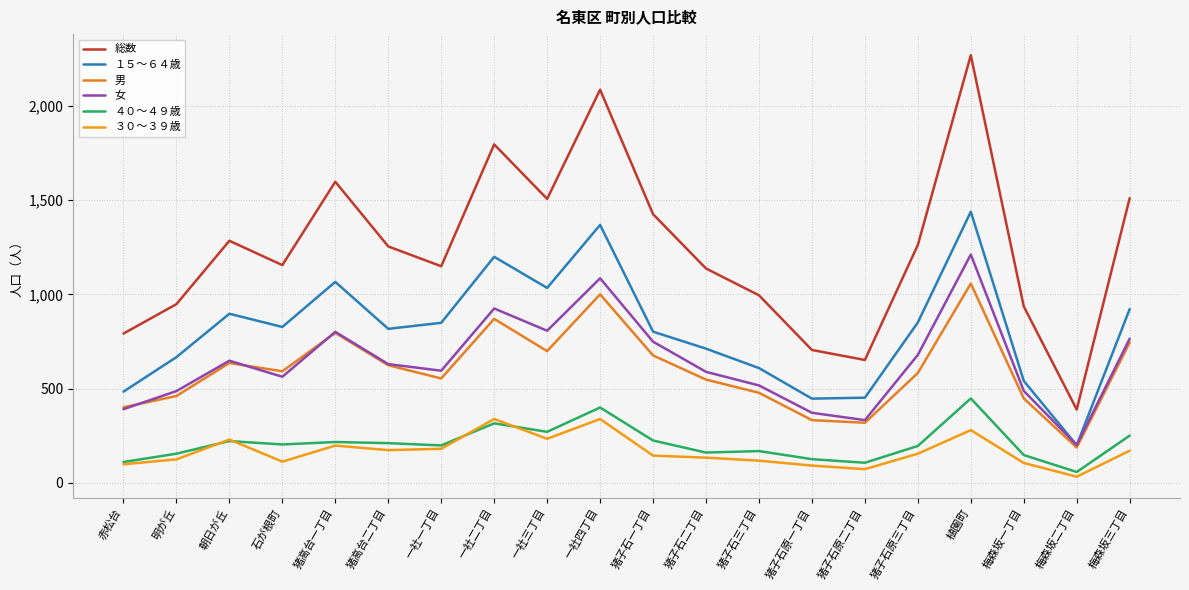

What is the label of the 16th point from the right?

猪高台一丁目